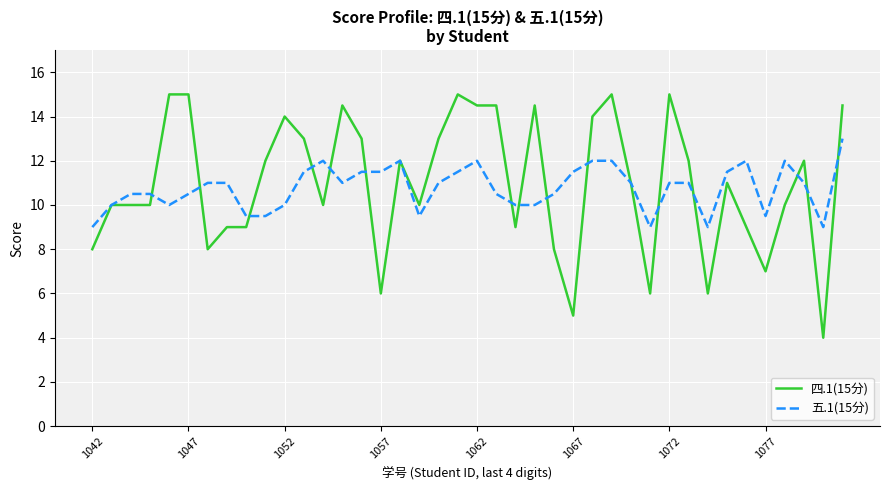

List the series in order of their peak value, lowest first.

五.1(15分), 四.1(15分)